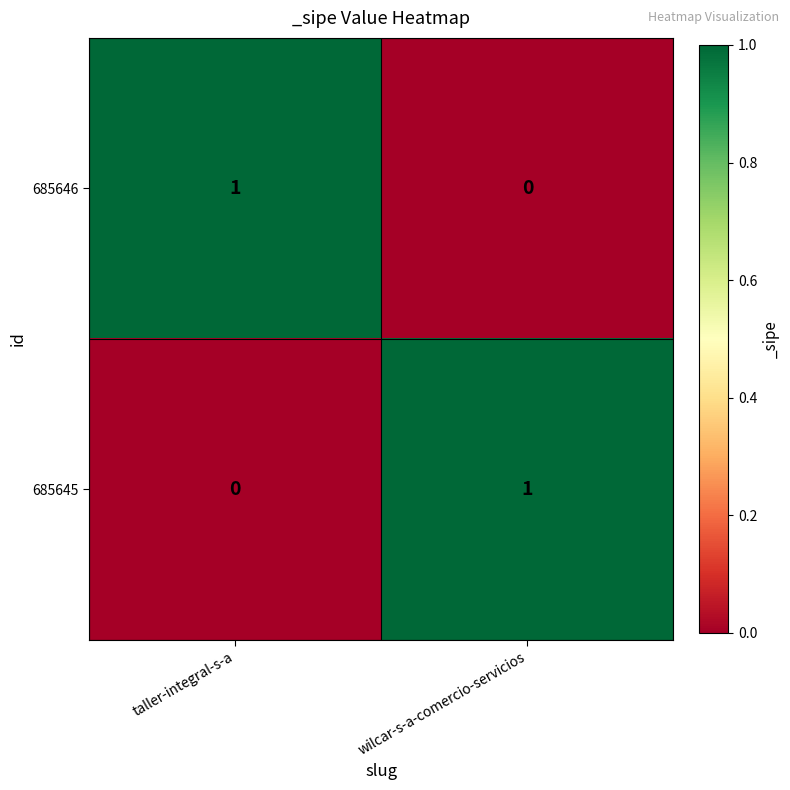

Where is 685646 nearest to the value 0?

wilcar-s-a-comercio-servicios